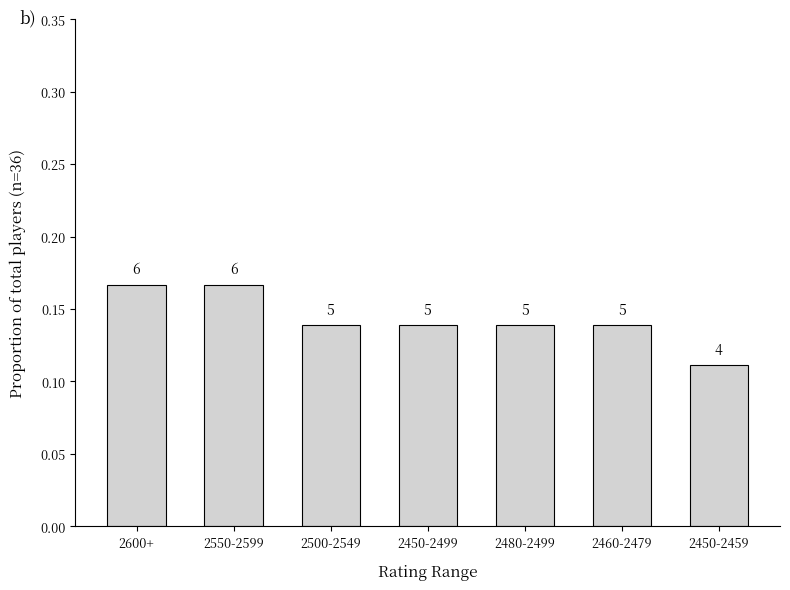

How many bars are there in total?

7